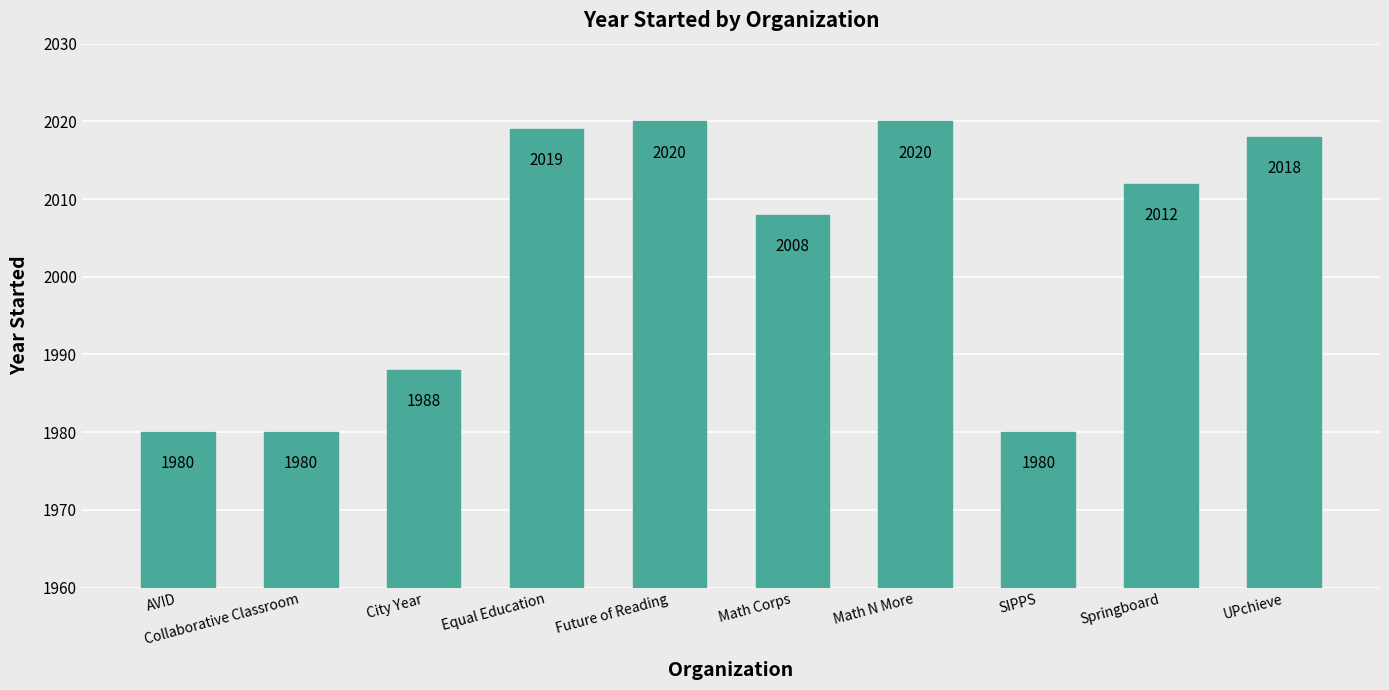

What is the minimum value shown in the chart?

1980